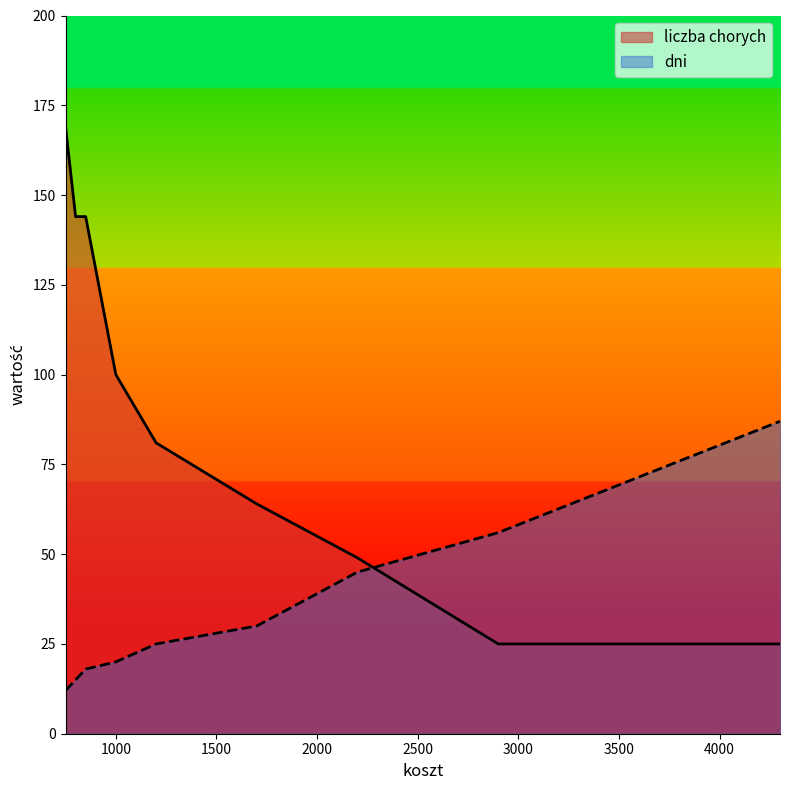

What is the difference between the second highest and second lowest values in the dni series?

41